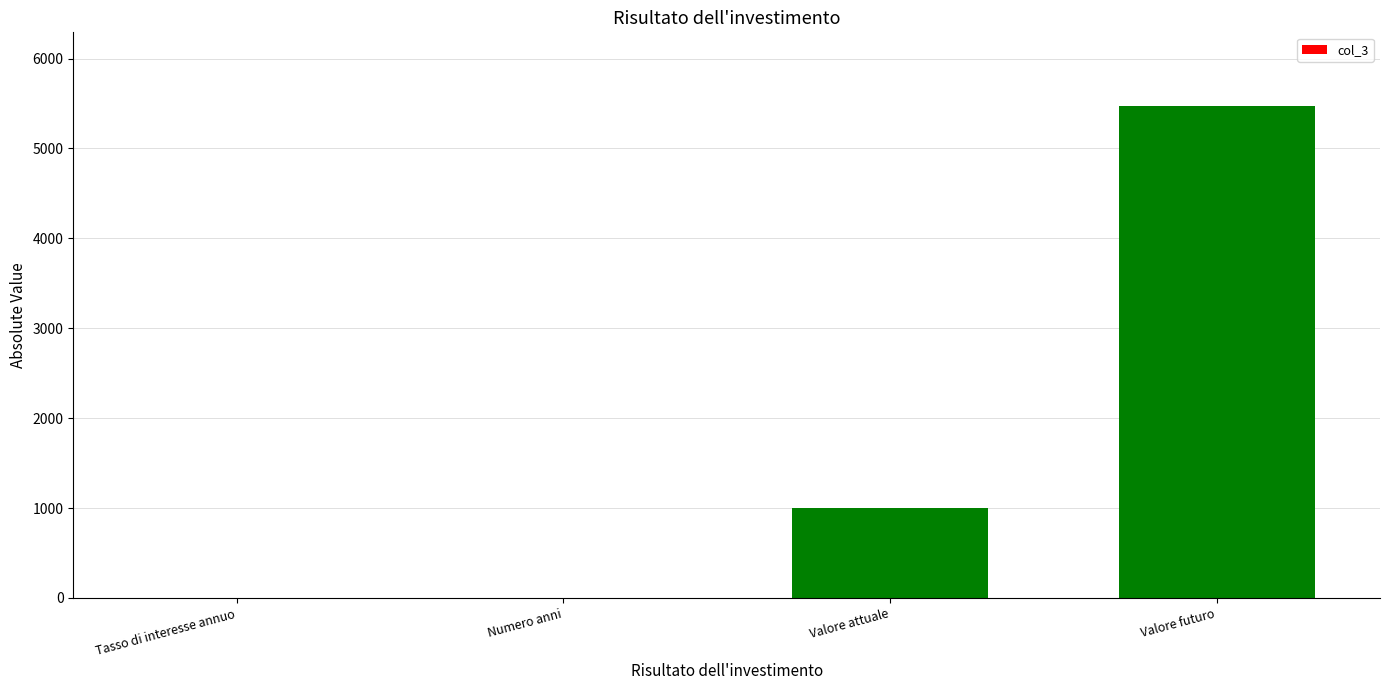

Are the bars horizontal?

No